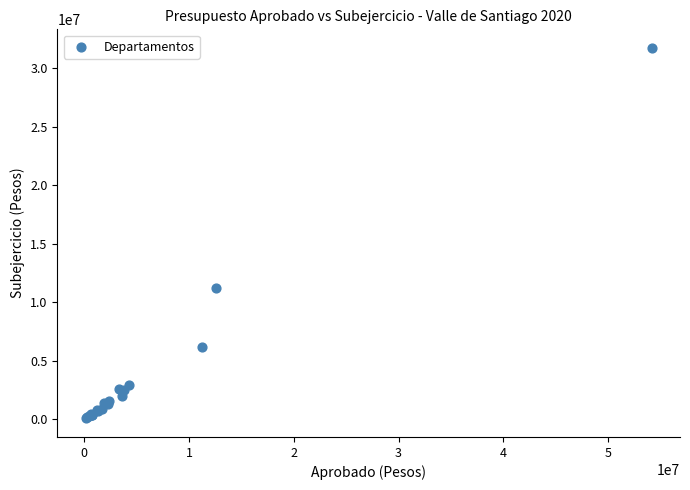

What Y value in the scatter plot is closest to 15911487?

11236928.5